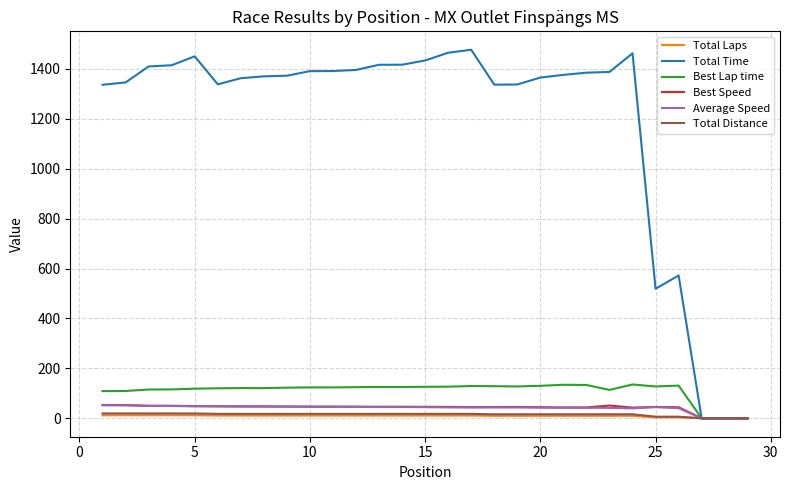

Which series has the largest total across all categories?

Total Time